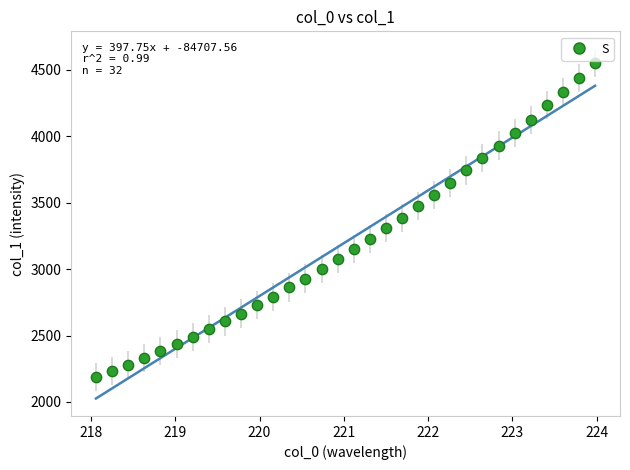

What is the range of Y values (max minus min)?

2366.1